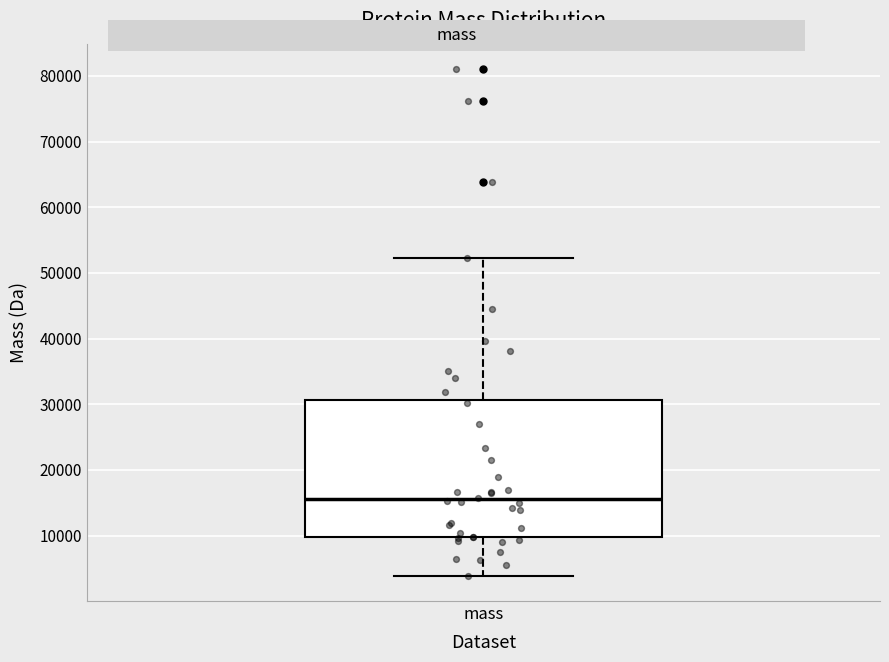

Read this box plot against the y-axis: the position of the median line, the range covered by the box, and the ends of both whiskers. The values are not printed on the chart, so give them approximately, as read against the axis.

median 16000, box 10000 to 31000, whiskers 4000 to 52000